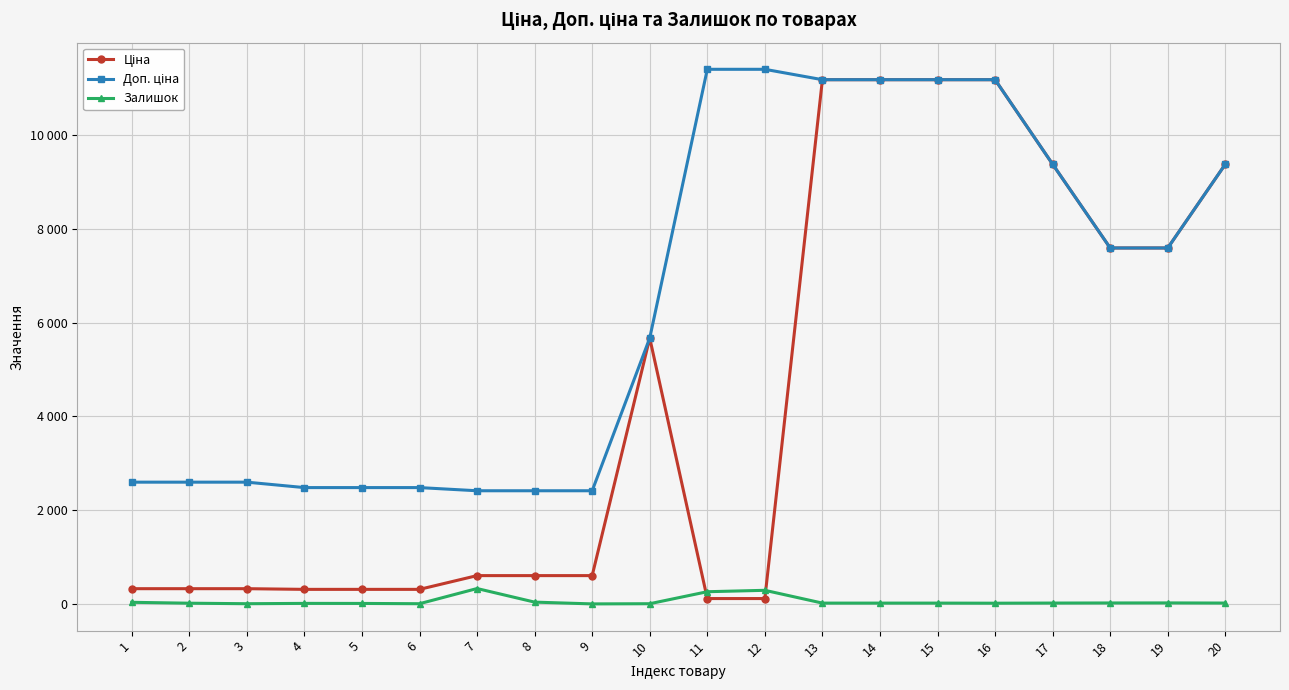

Is this an area chart (filled region under the line)?

No